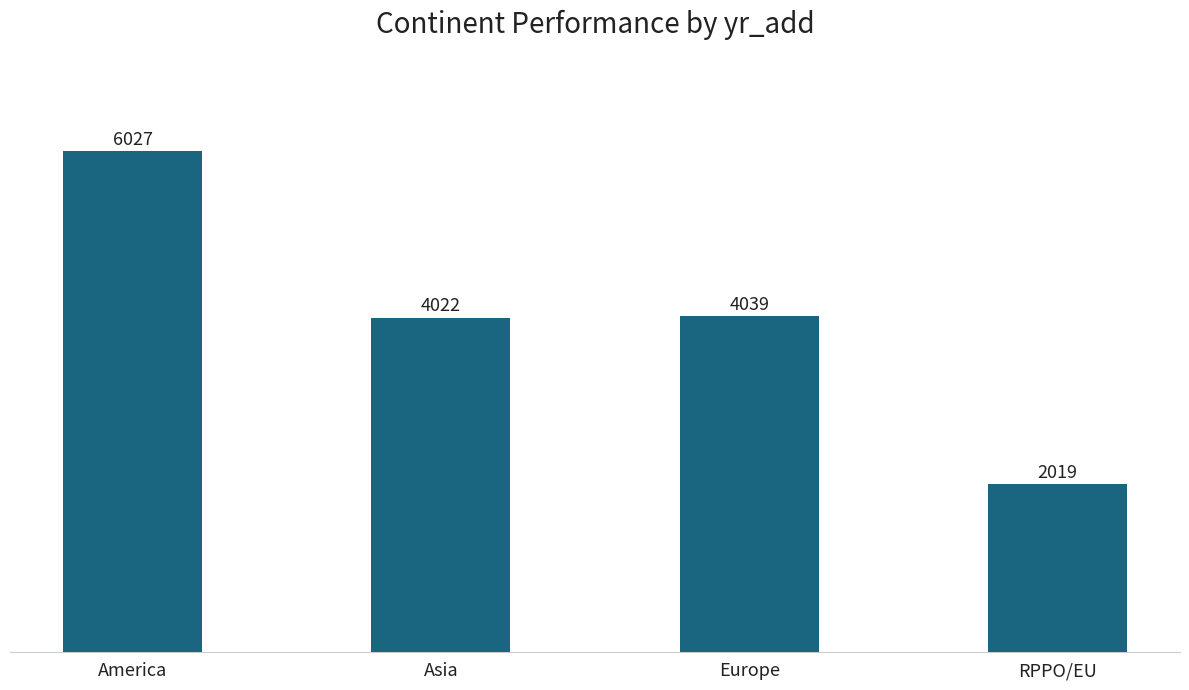

What is the change in value from Asia to Europe?

+17